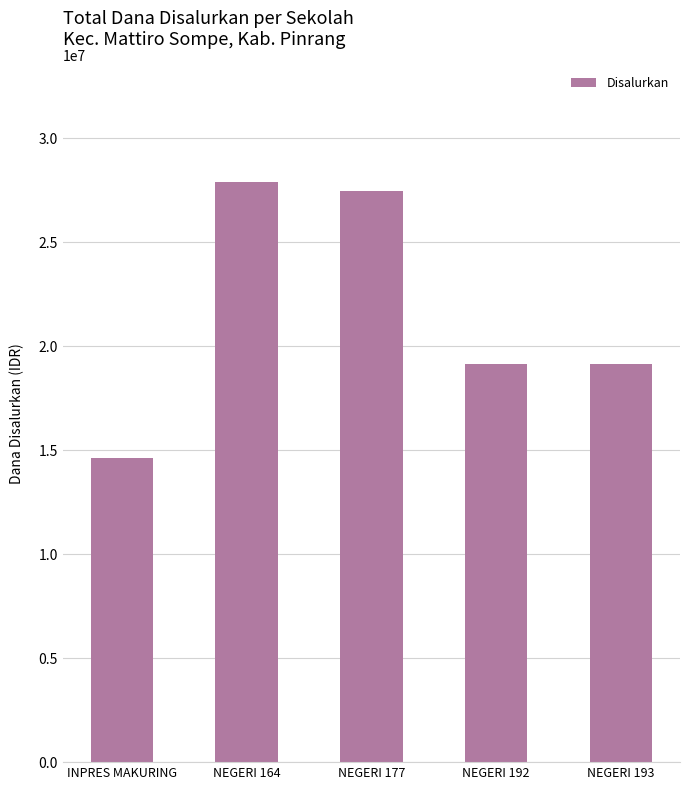

Is it true that the value at NEGERI 193 is 19125000?

True